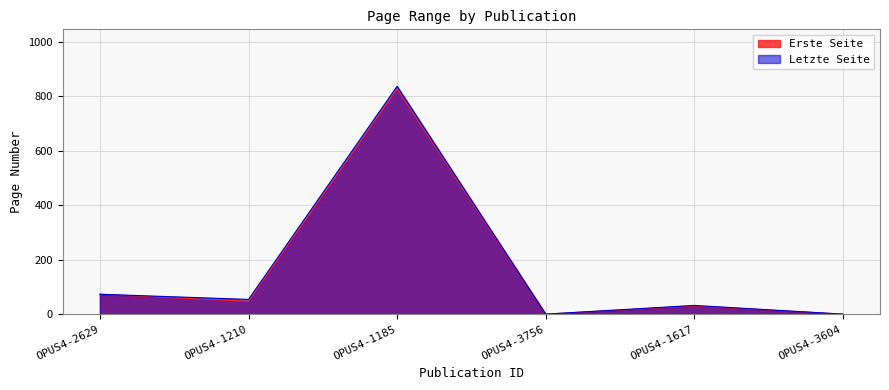

Which series changed the most between OPUS4-3756 and OPUS4-3604?

Erste Seite